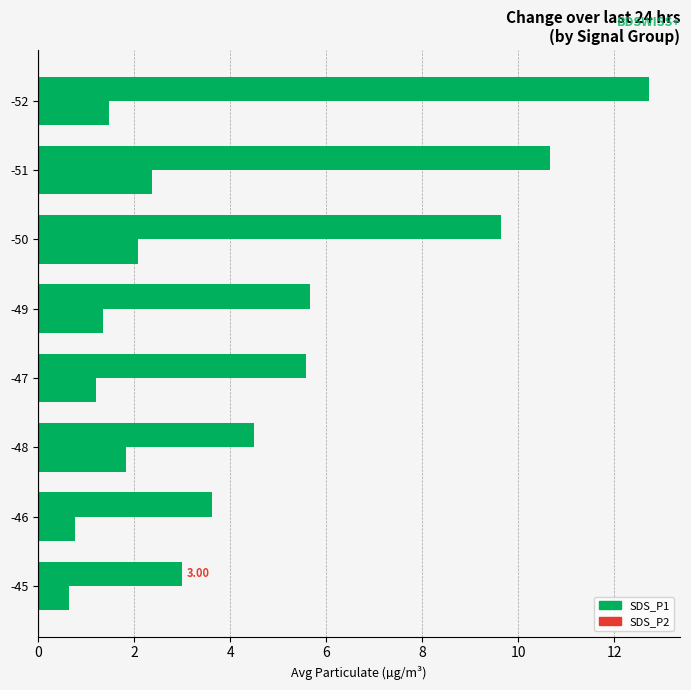

What is the highest value of the SDS_P1 series?

12.7